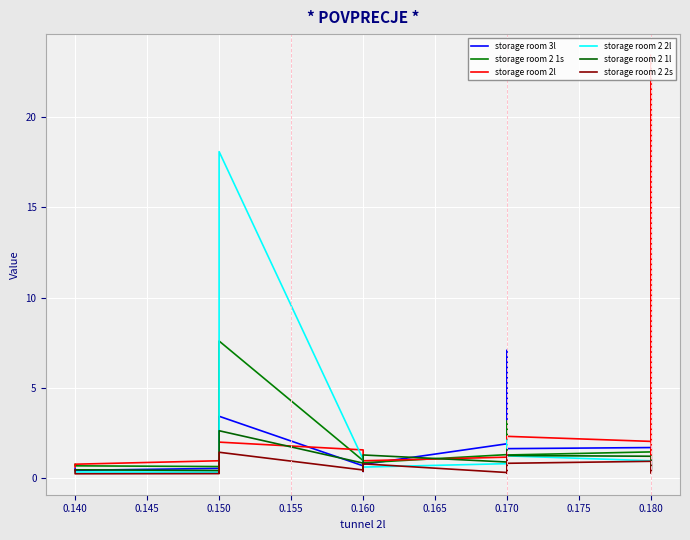

What is the minimum value shown in the chart?

0.3